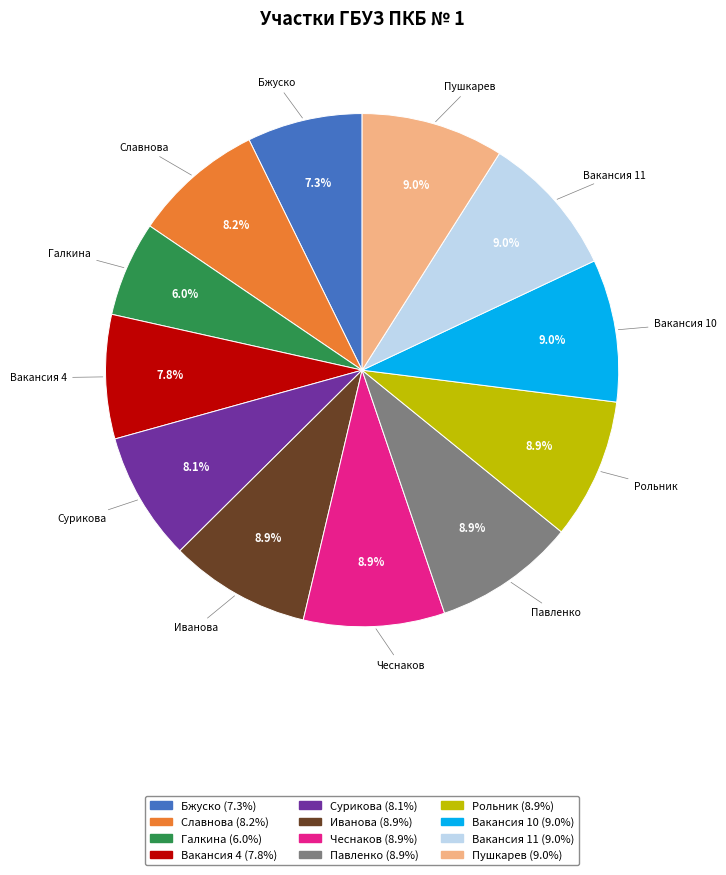

What portion of the pie excludes Вакансия 4?

92.2%